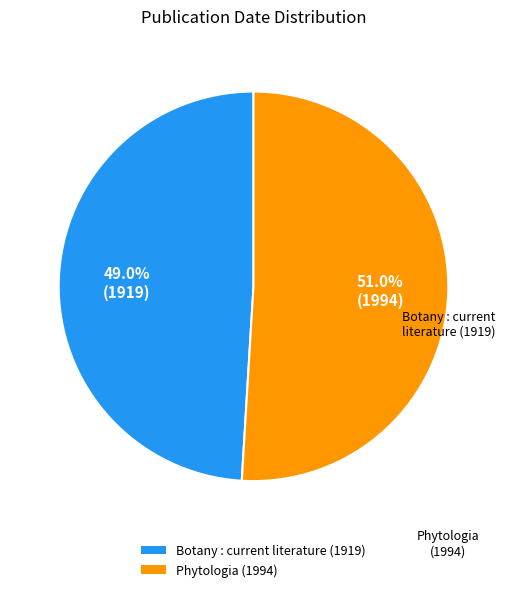

What percentage is the Botany : current literature (1919) slice, to the nearest percent?

49%